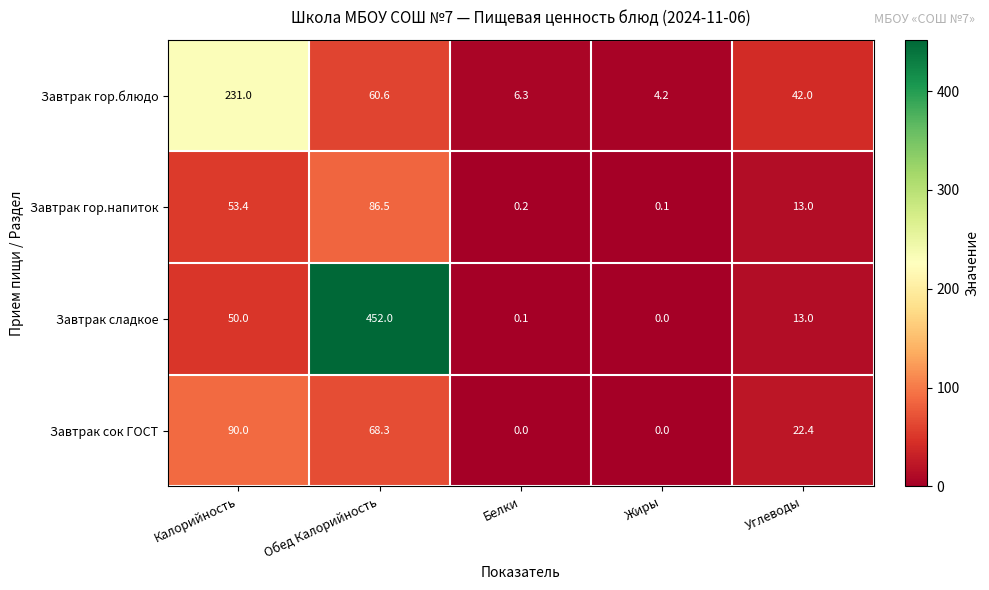

What is the average value of the Завтрак сок ГОСТ series?

36.1